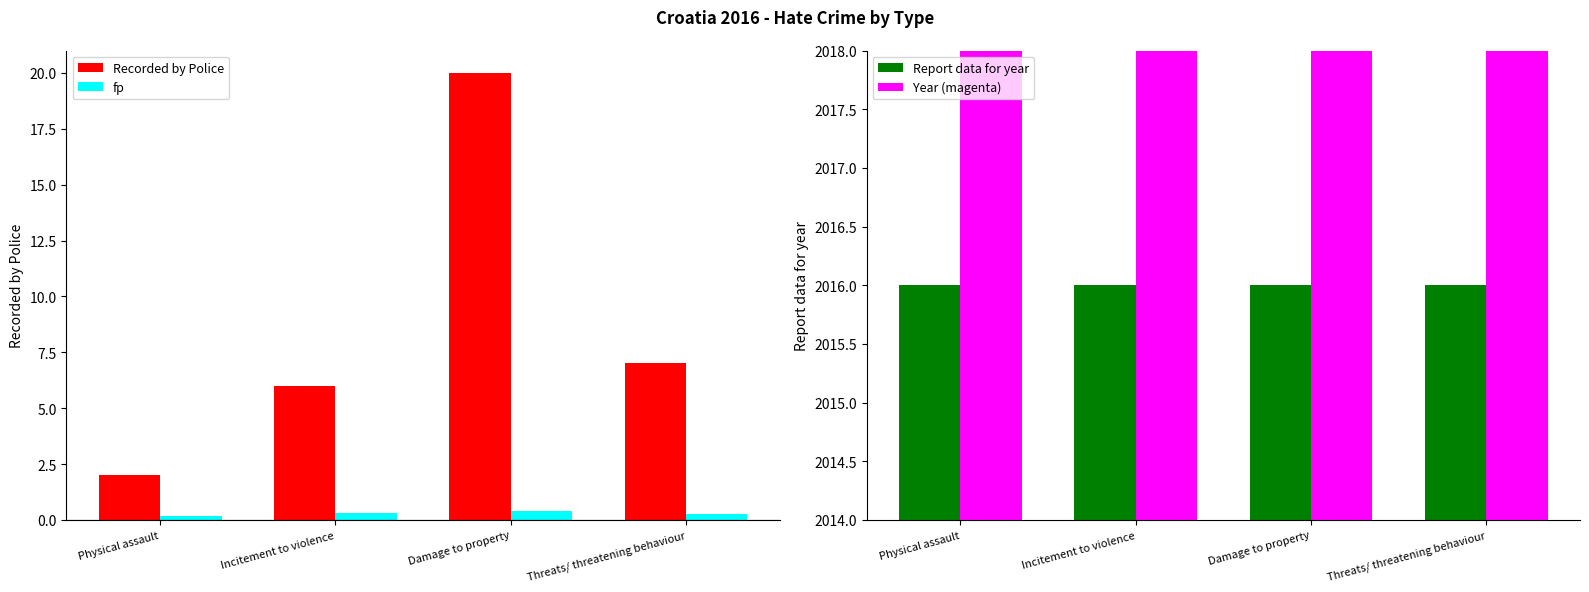

What is the label of the 4th bar from the right?

Physical assault